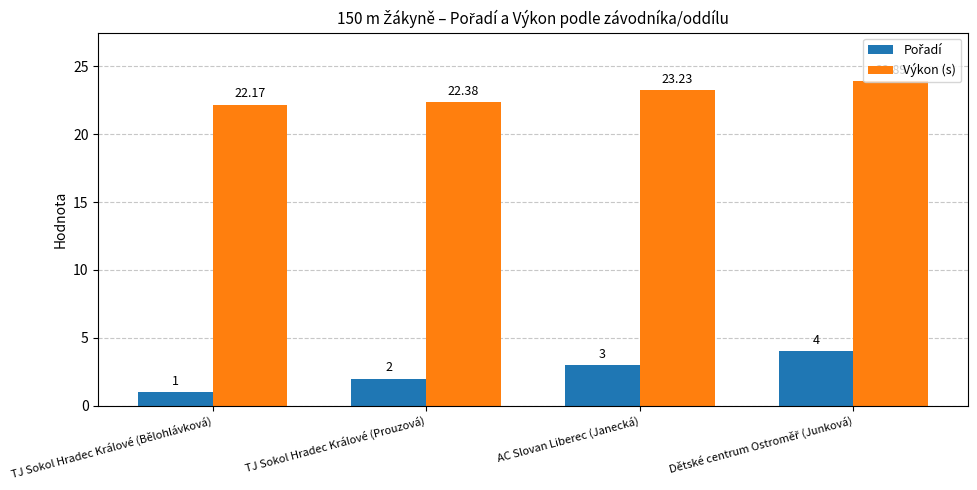

Is it true that Výkon (s) equals 22.2 at TJ Sokol Hradec Králové (Bělohlávková)?

True